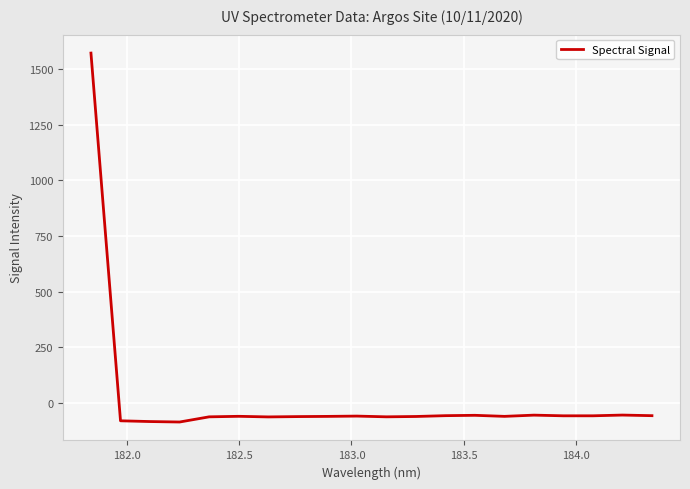

How many negative values are there?

19